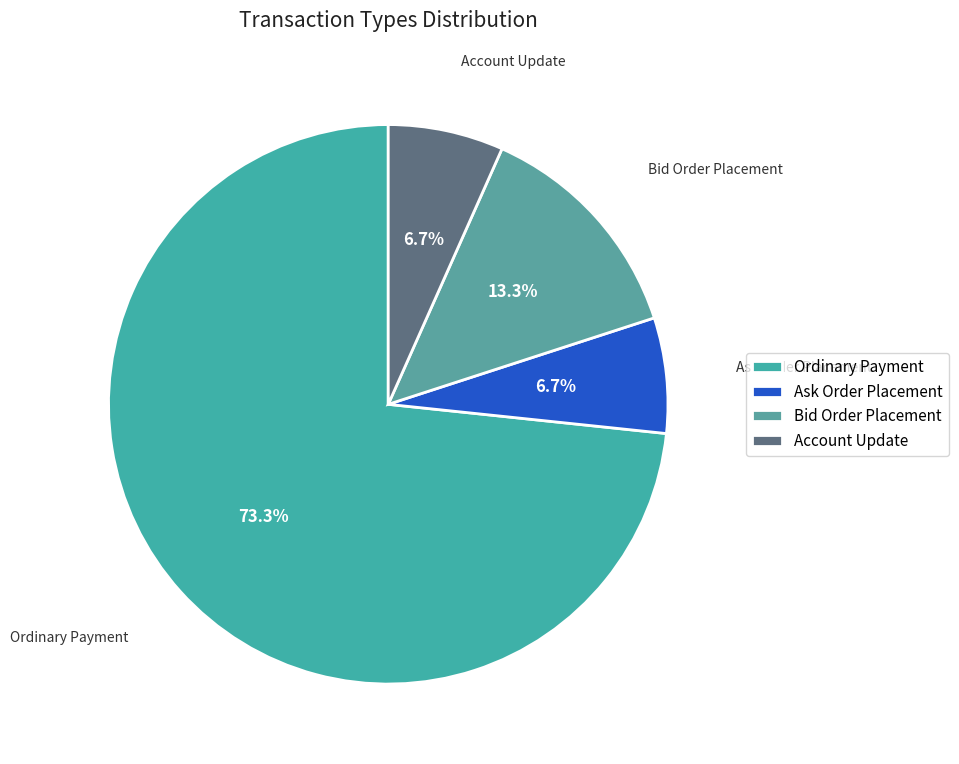

To the nearest percent, what is the difference between the largest and smallest slice percentages?

67%